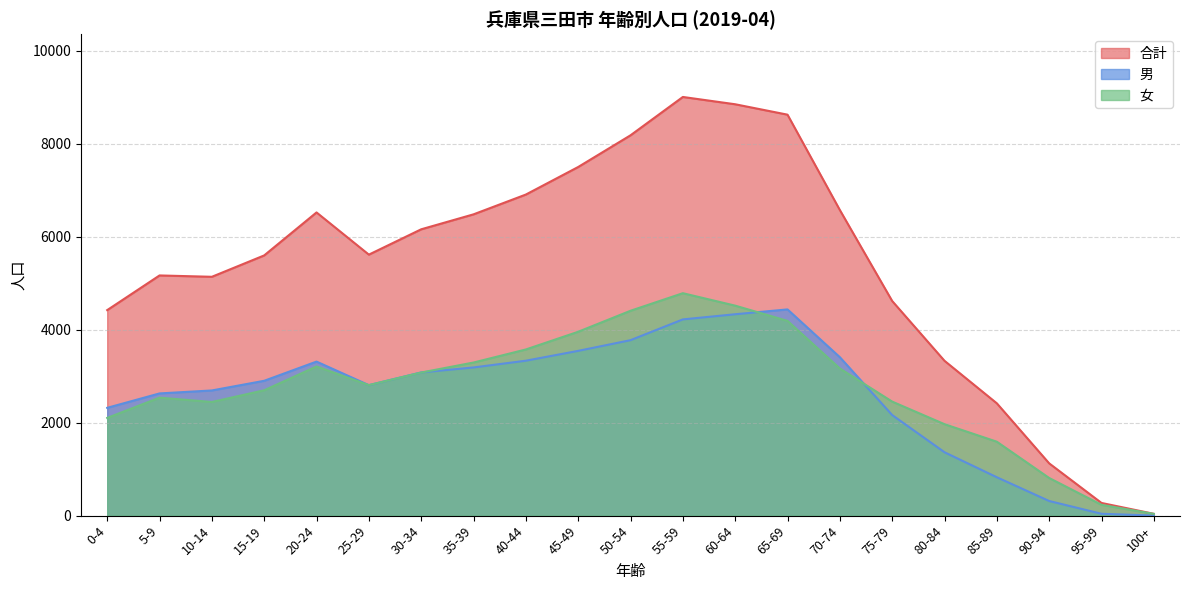

Between 5-9 and 65-69, which is larger?

65-69